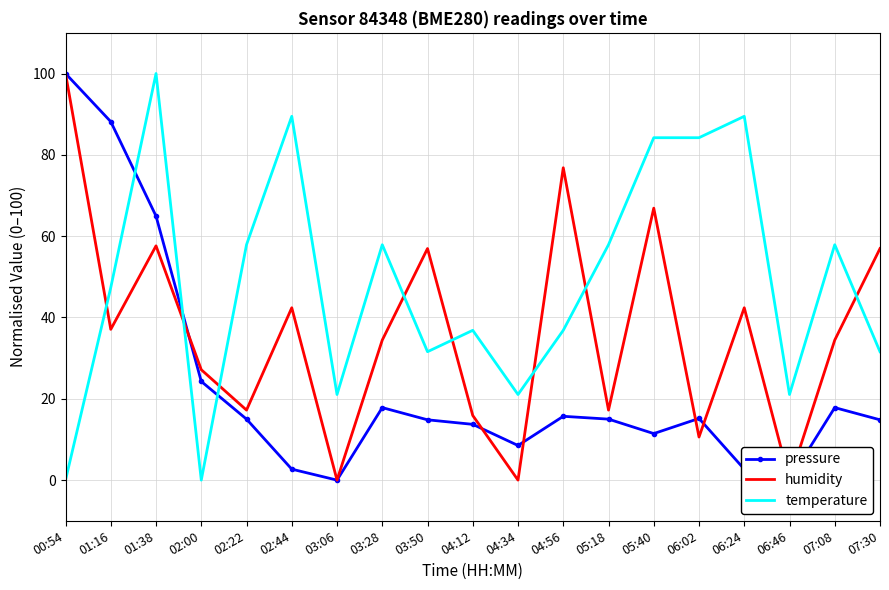

Is it true that temperature equals 100.0 at 01:38?

True